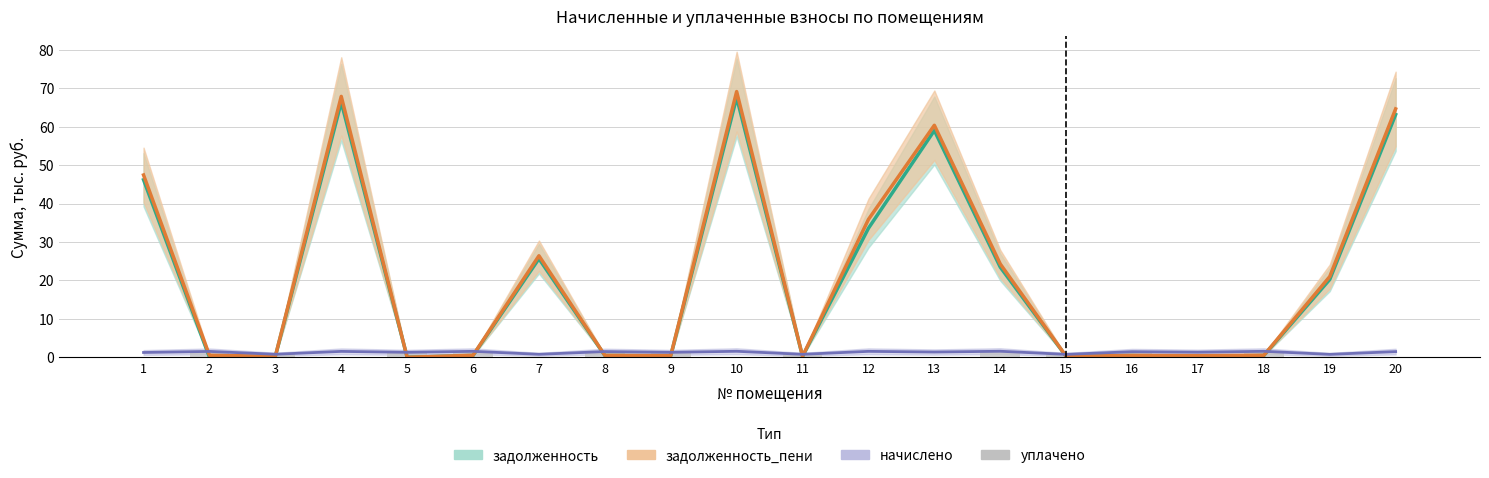

Are the bars grouped side by side (vs. stacked)?

No